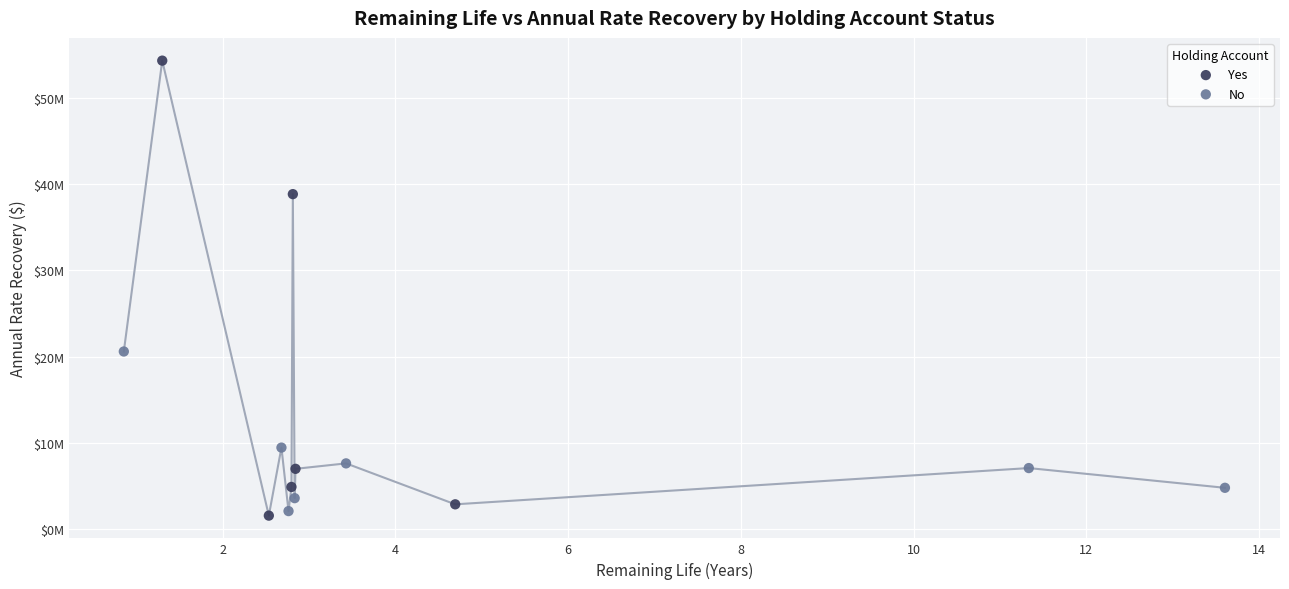

Which series reaches the maximum Y coordinate?

Yes